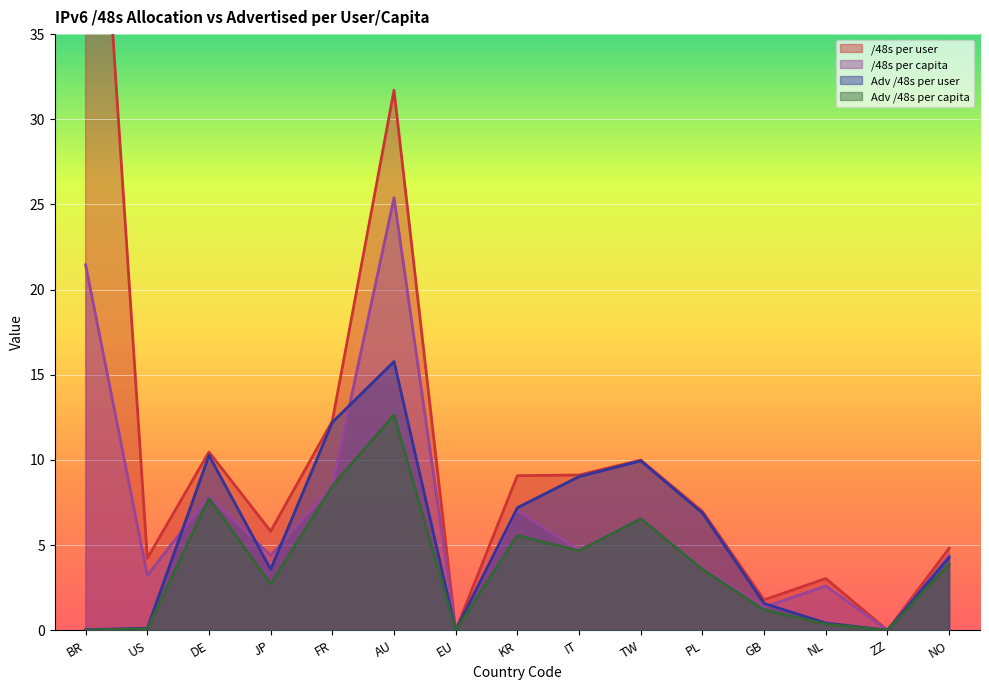

Count the number of categories in the chart.

15